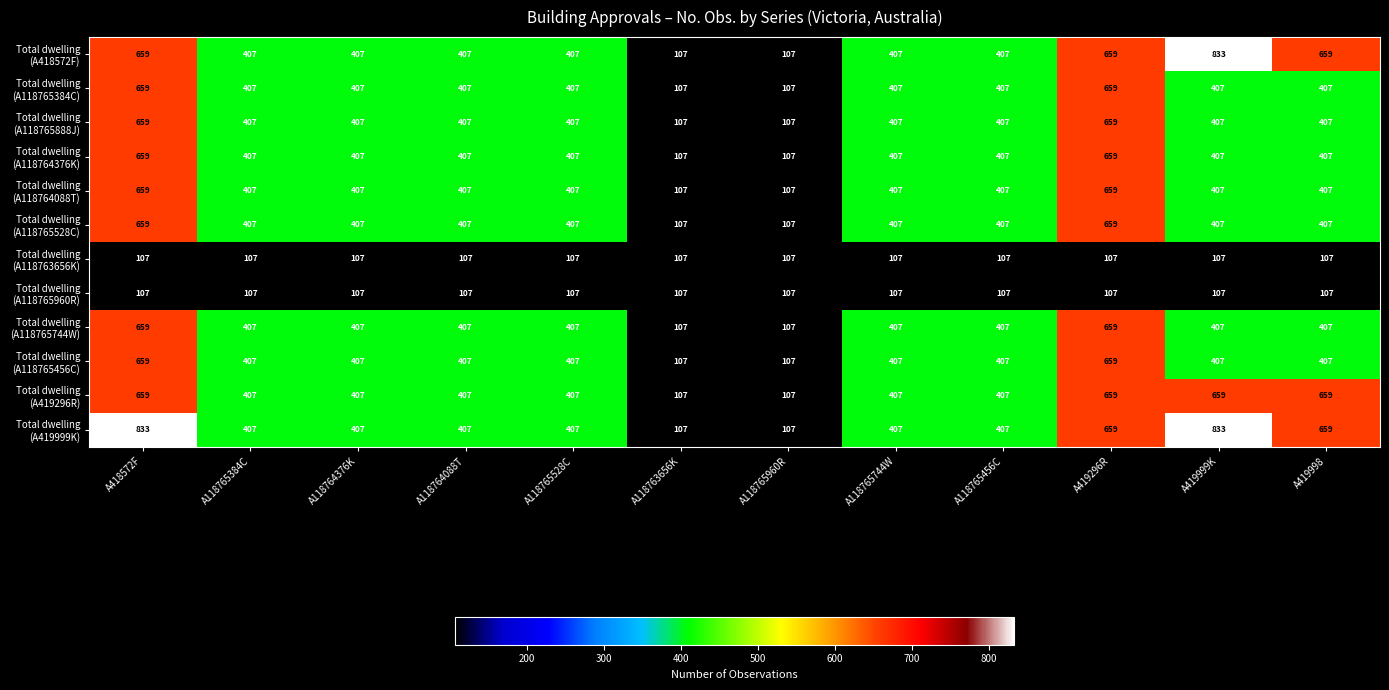

What is the greatest value displayed?

833